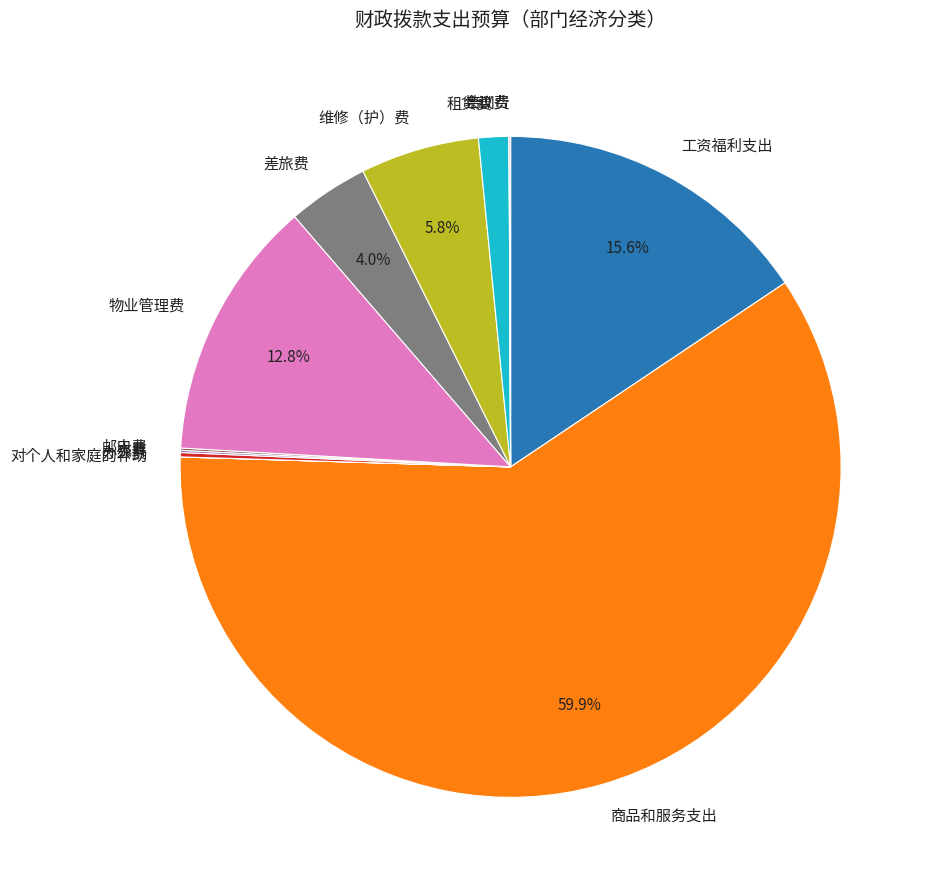

How much of the chart is everything except 差旅费?

96.0%